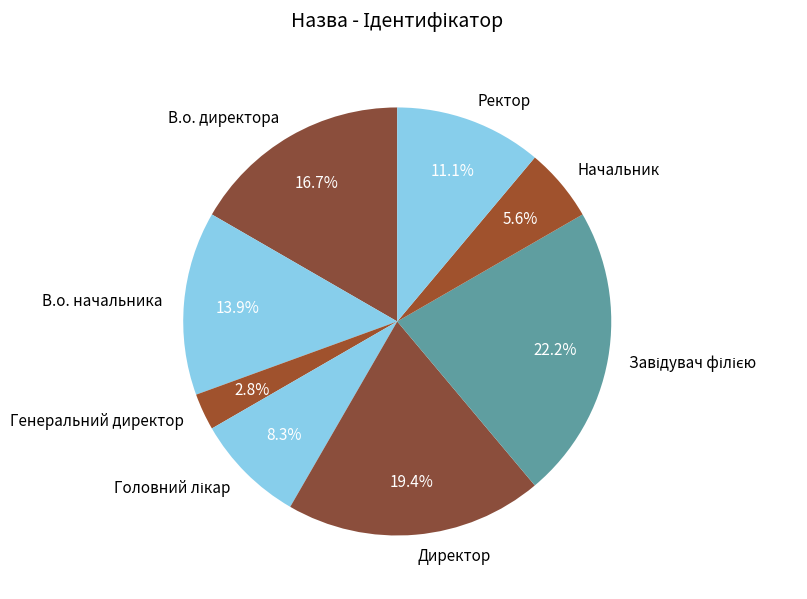

Do В.о. начальника and Директор together represent more than half of the pie?

No